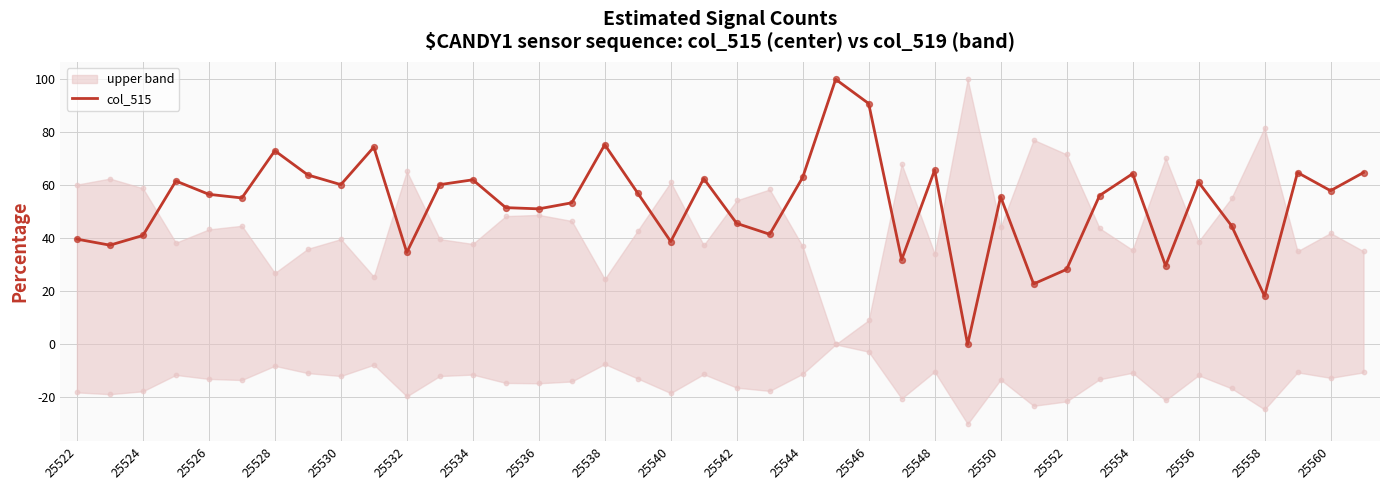

Which has a higher value, 25524 or 30?

25524